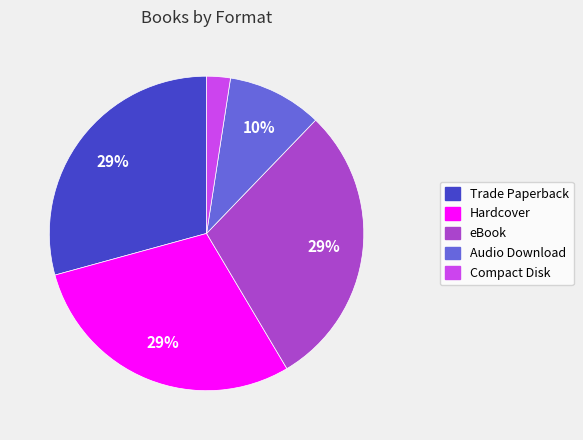

Does Trade Paperback account for over 50% of the chart?

No